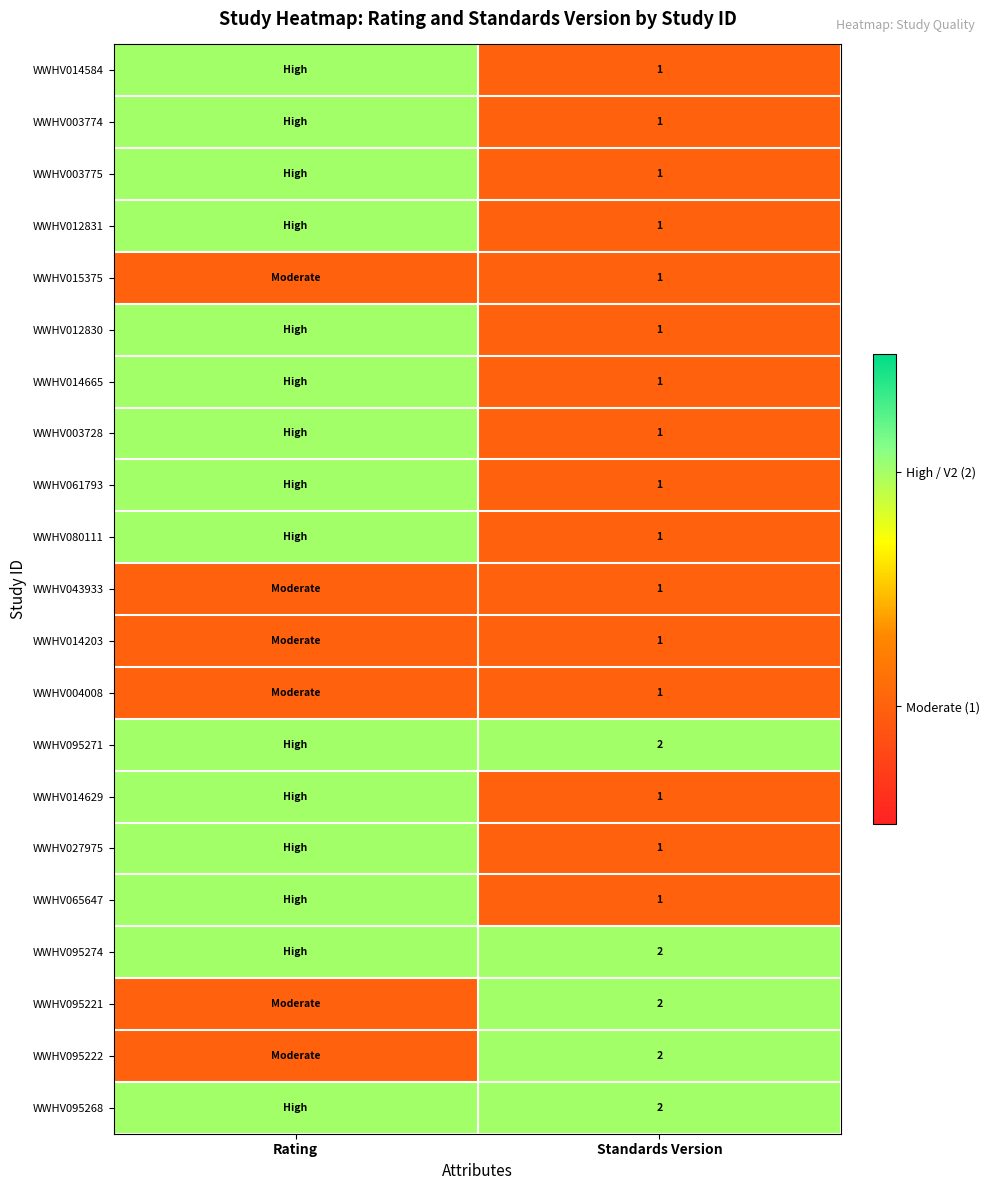

What is the total value across all series at Standards Version?

26